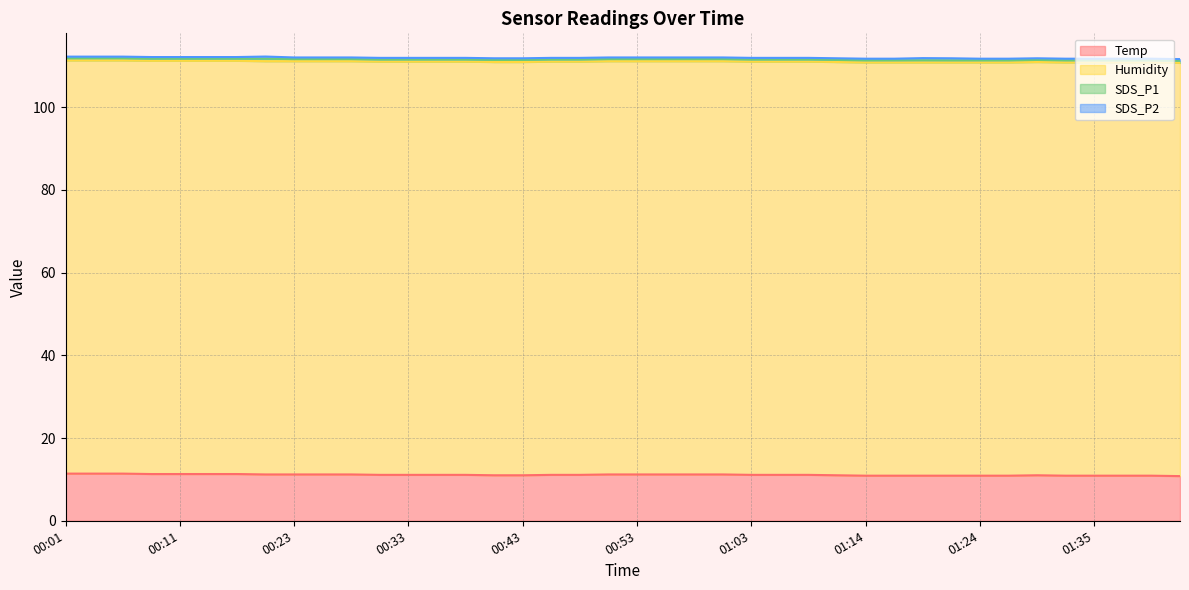

How many SDS_P2 values are between 0 and 1?

40